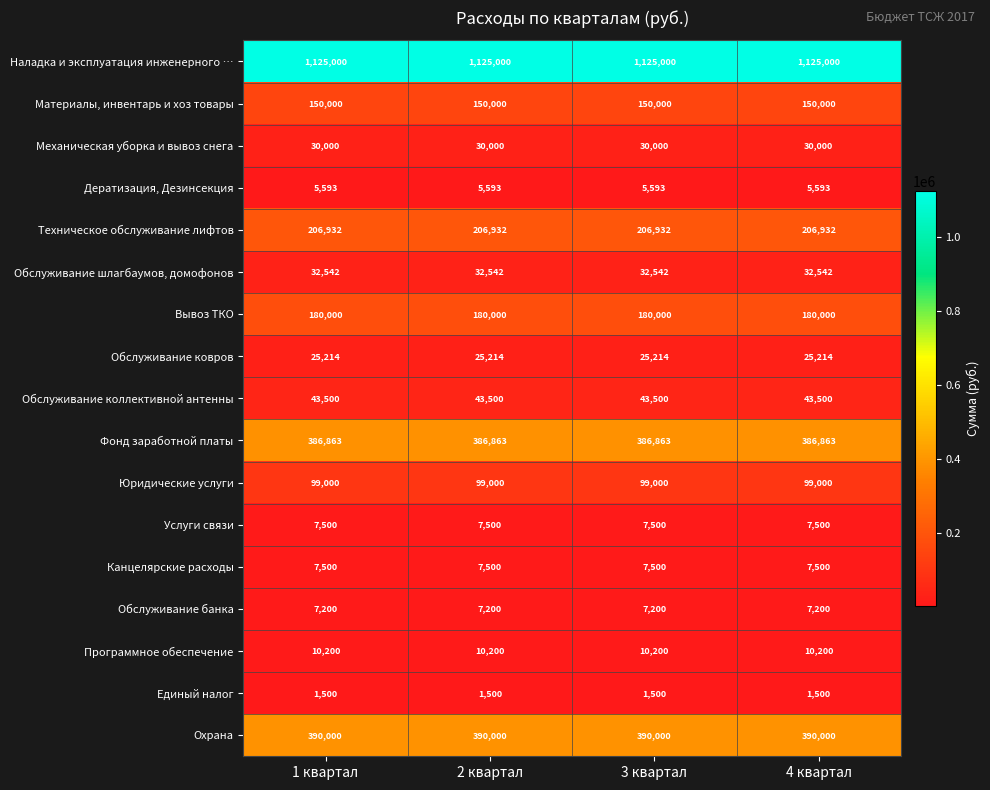

Which series has the largest total across all categories?

Наладка и эксплуатация инженерного …